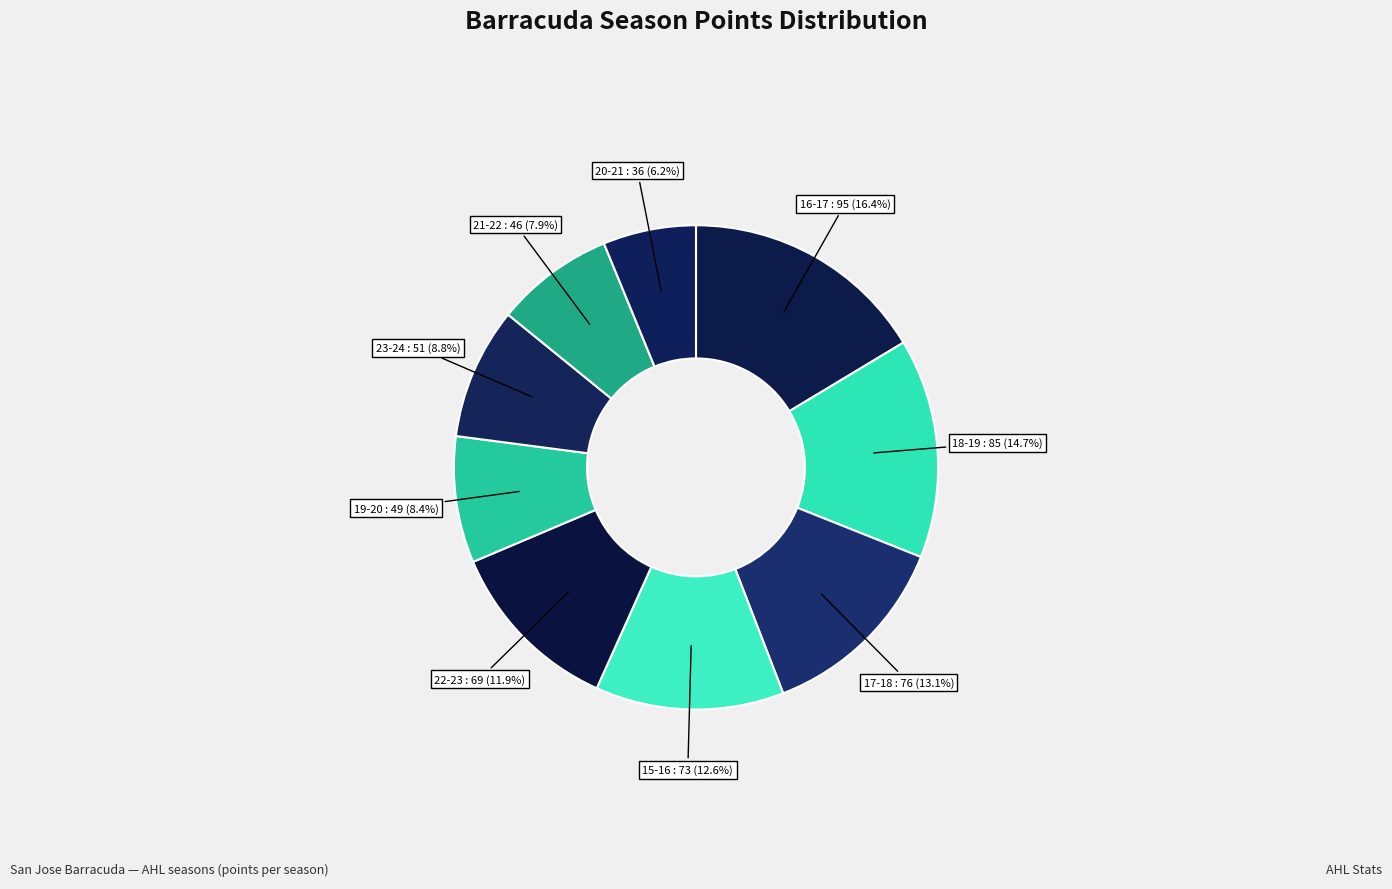

Between 21-22 and 19-20, which is larger?

19-20